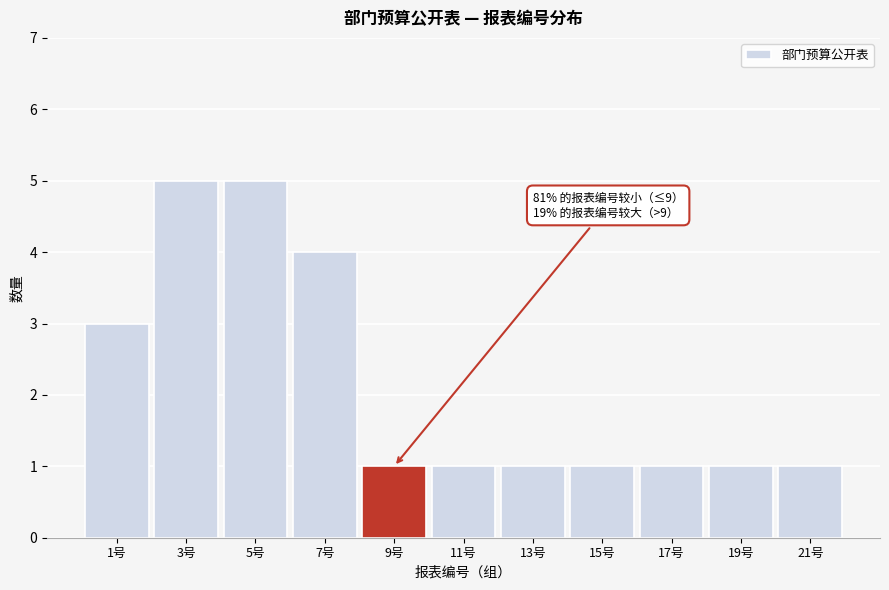

Reading right to left, list all the values displayed in this chart.

1	1	1	1	1	1	1	4	5	5	3